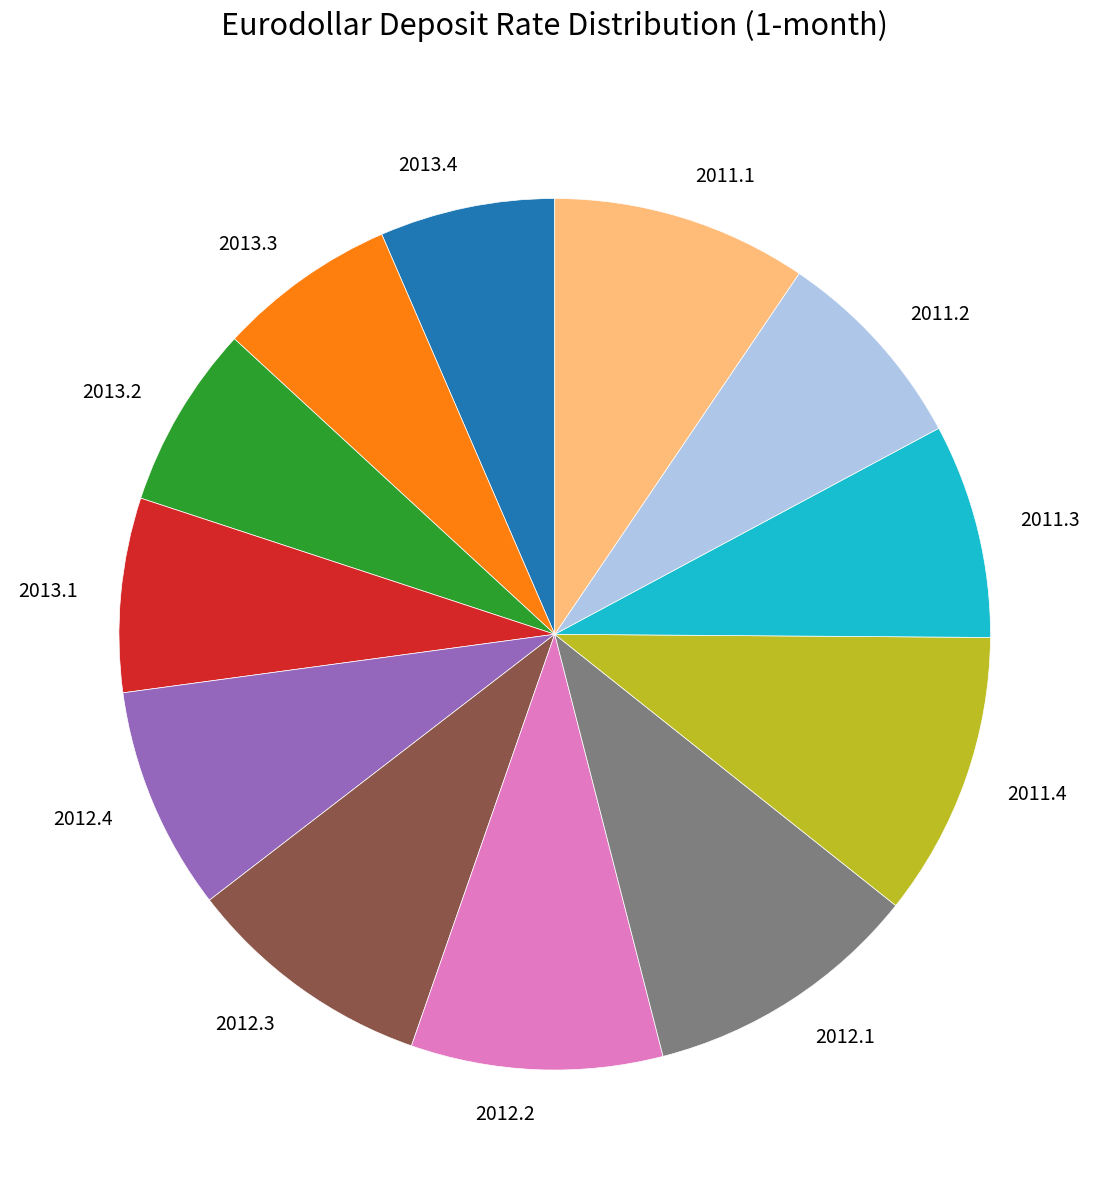

Is 2012.3 the majority of the pie?

No